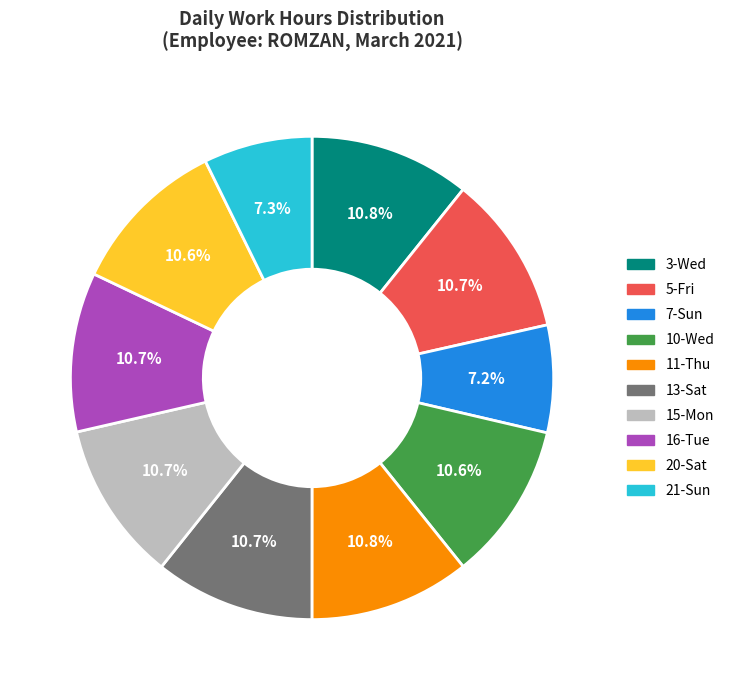

Is 11-Thu the majority of the pie?

No